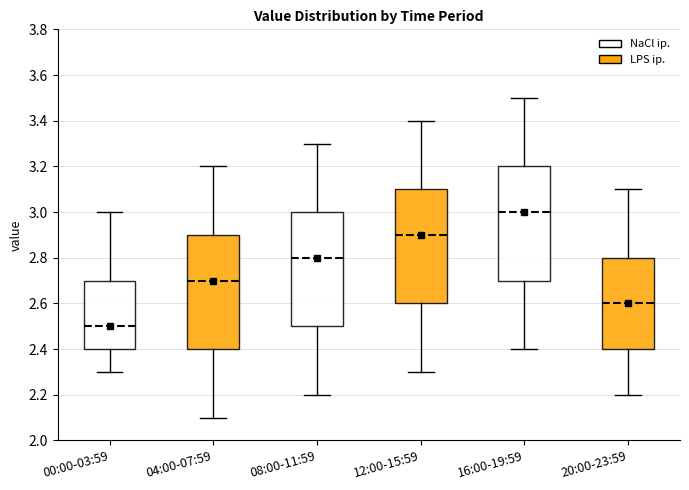

Reading left to right, transcribe this box plot: for each box, give where its median line is, the range the box spans, and where its two whiskers end, as read against the y-axis. The values are not printed on the chart, so give them approximately, as read against the axis.

00:00-03:59: median 2.5, box 2.4 to 2.7, whiskers 2.3 to 3.0
04:00-07:59: median 2.7, box 2.4 to 2.9, whiskers 2.1 to 3.2
08:00-11:59: median 2.8, box 2.5 to 3.0, whiskers 2.2 to 3.3
12:00-15:59: median 2.9, box 2.6 to 3.1, whiskers 2.3 to 3.4
16:00-19:59: median 3.0, box 2.7 to 3.2, whiskers 2.4 to 3.5
20:00-23:59: median 2.6, box 2.4 to 2.8, whiskers 2.2 to 3.1